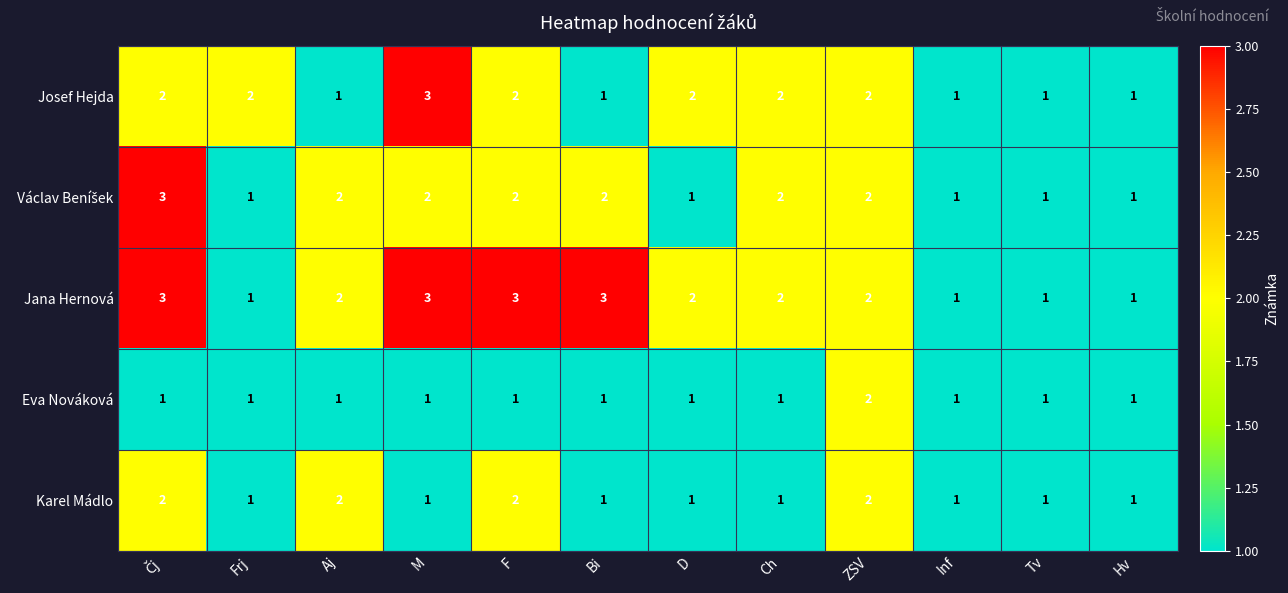

What is the total value across all series at Ch?

8